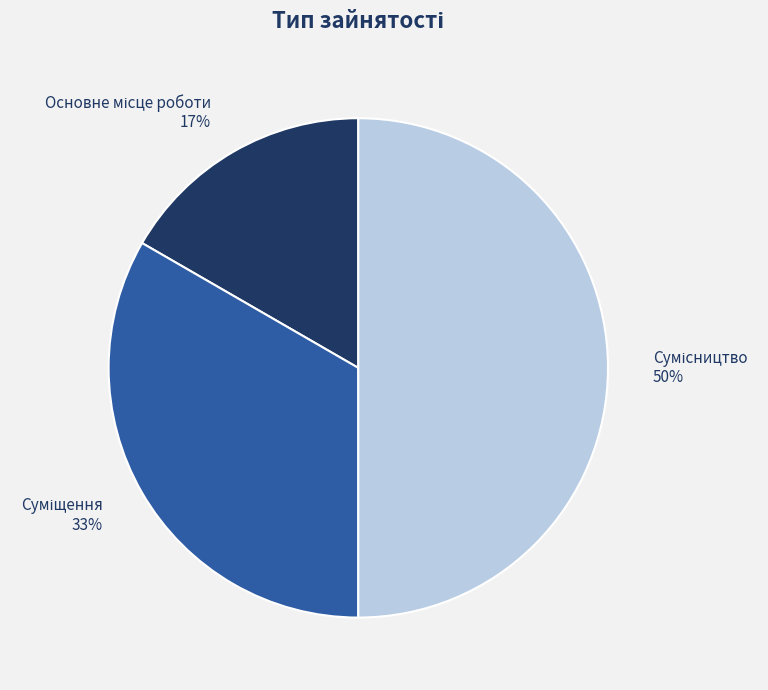

To the nearest percent, what is the average slice percentage?

33%